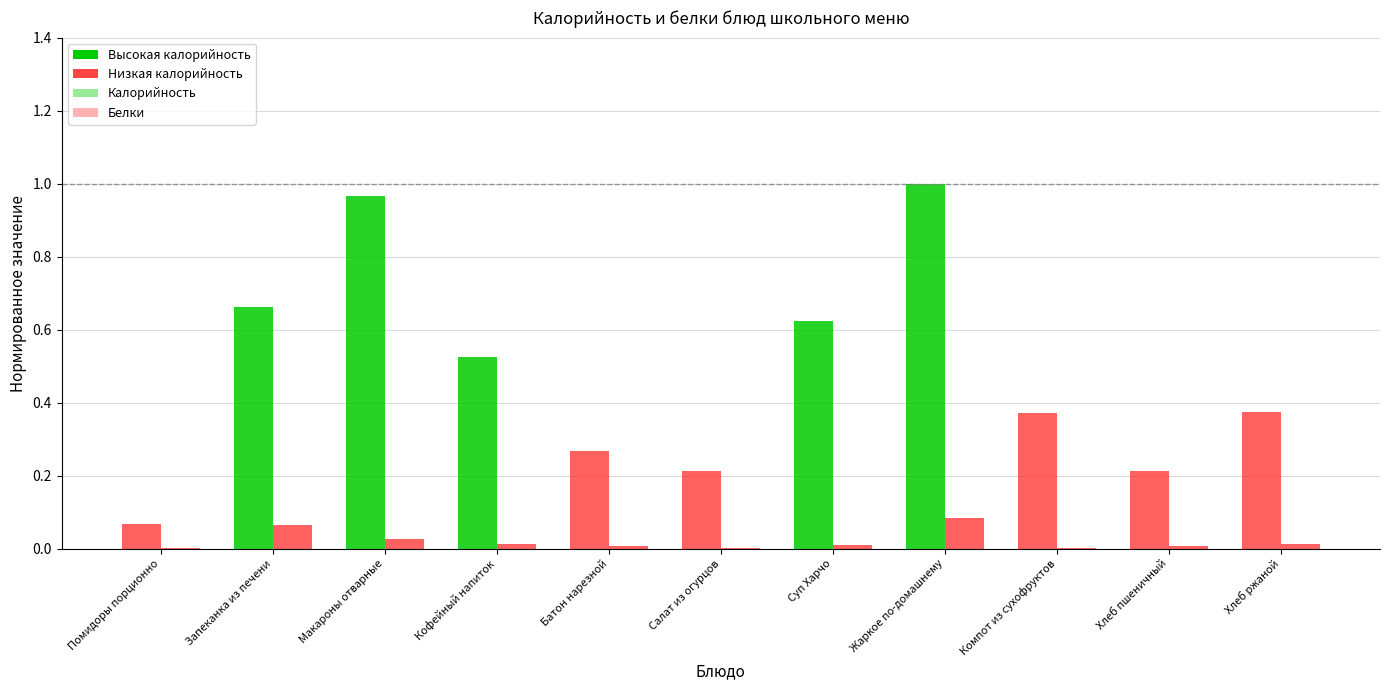

What is the spread (max minus min) of values at Салат из огурцов?

0.2